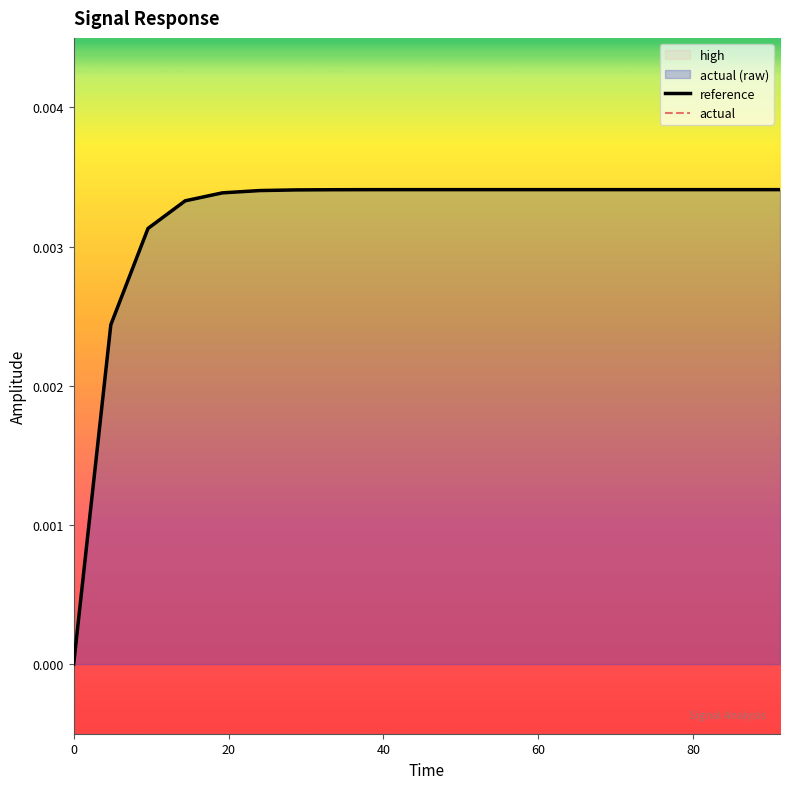

Which series has the widest spread of values?

reference